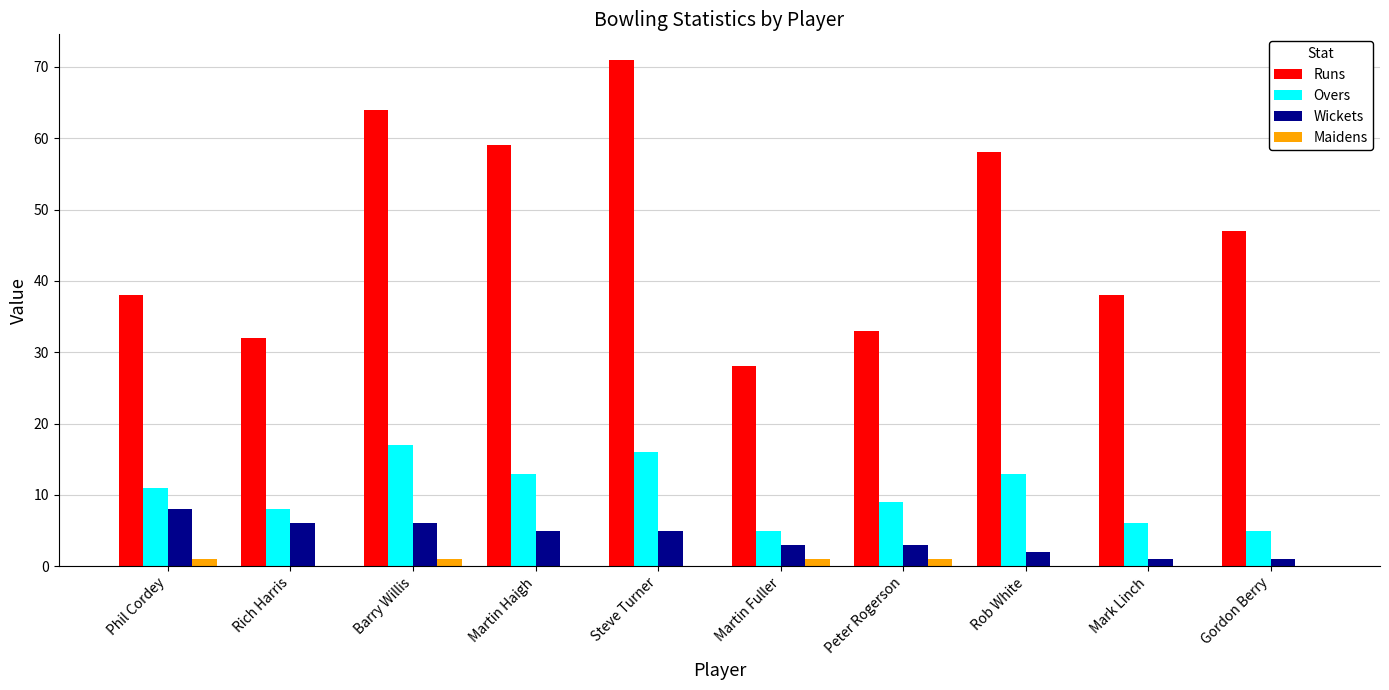

Is the value of Overs at Rob White greater than the value of Maidens at Peter Rogerson?

Yes